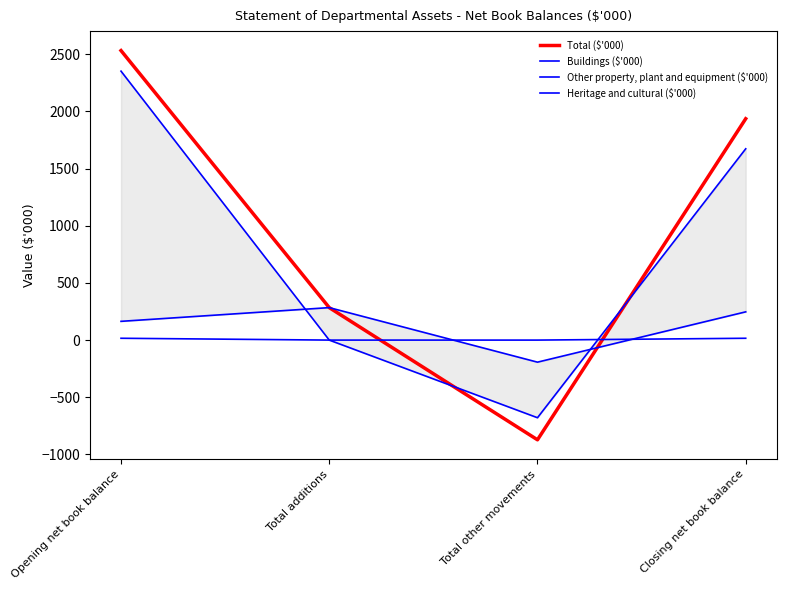

Is the value of Heritage and cultural ($'000) at Total other movements greater than the value of Total ($'000) at Total additions?

No